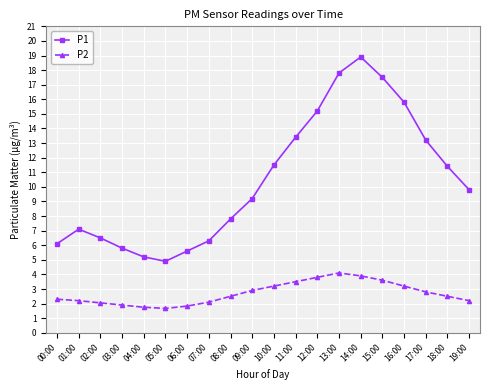

Rank the series at 03:00 from highest to lowest value.

P1, P2